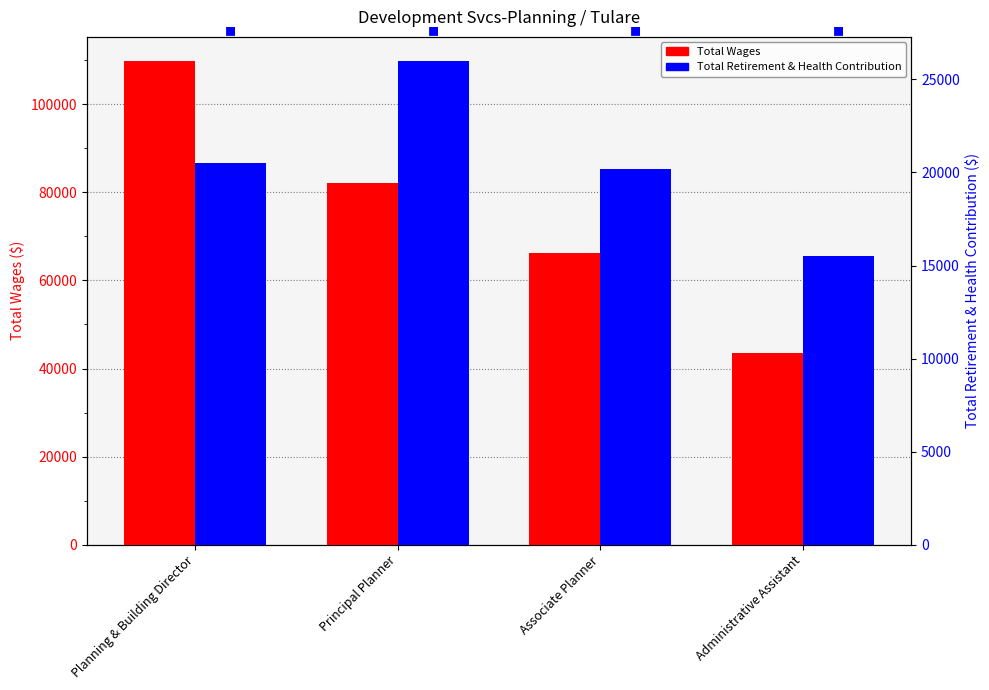

Is it true that Total Wages equals 66218 at Associate Planner?

True